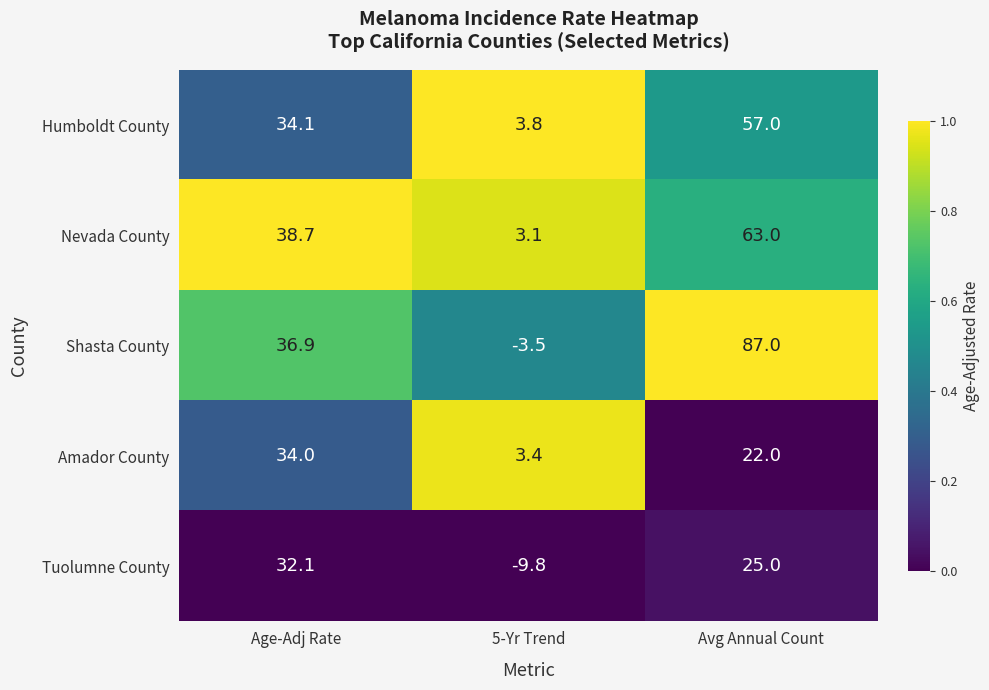

Which category has the lowest value across all series?

5-Yr Trend